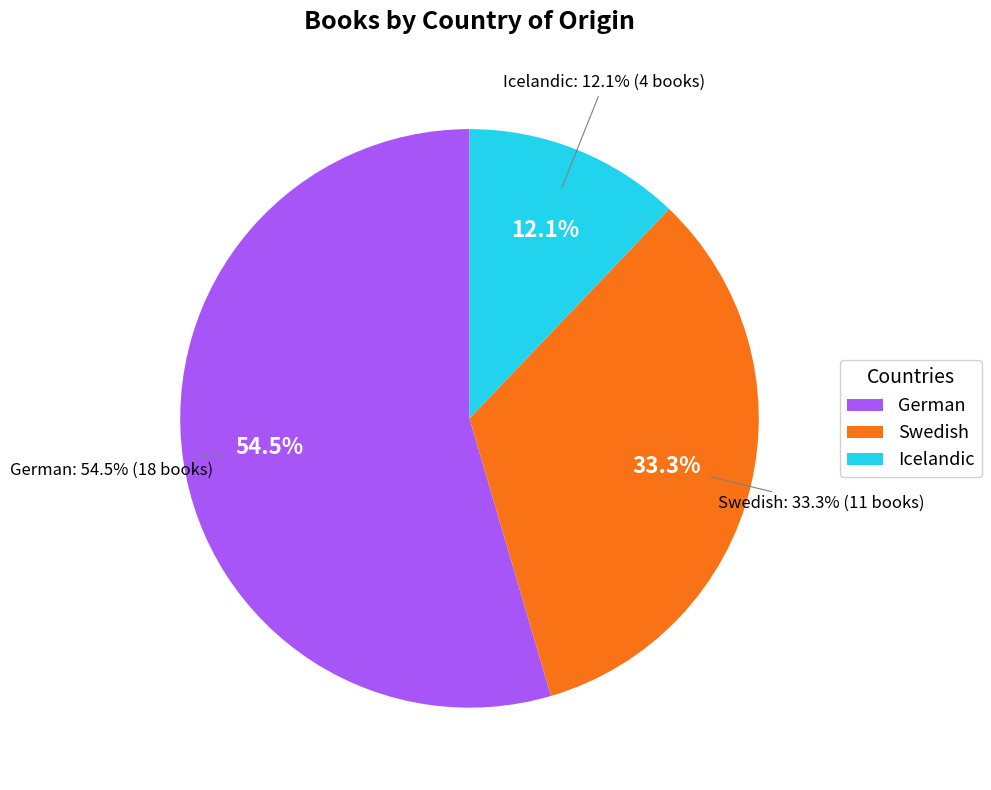

True or false: German accounts for 67% of the total.

False